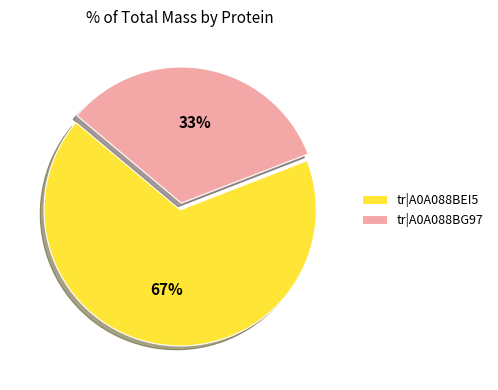

How many segments does this pie chart have?

2